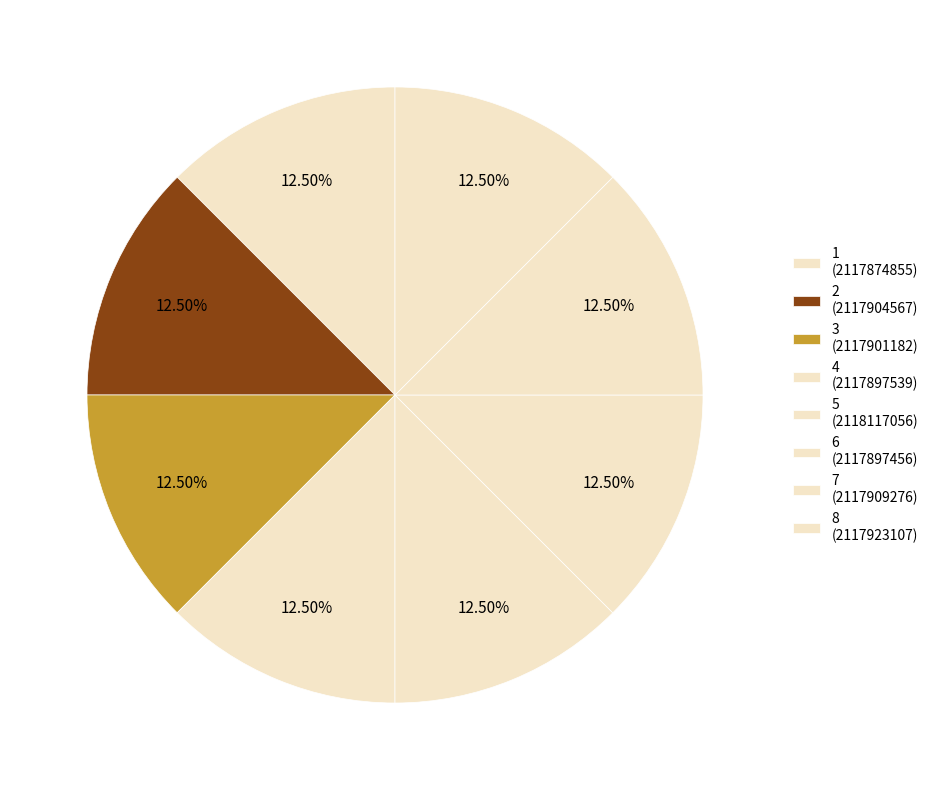

Is it true that 3 is 12% of the pie?

True